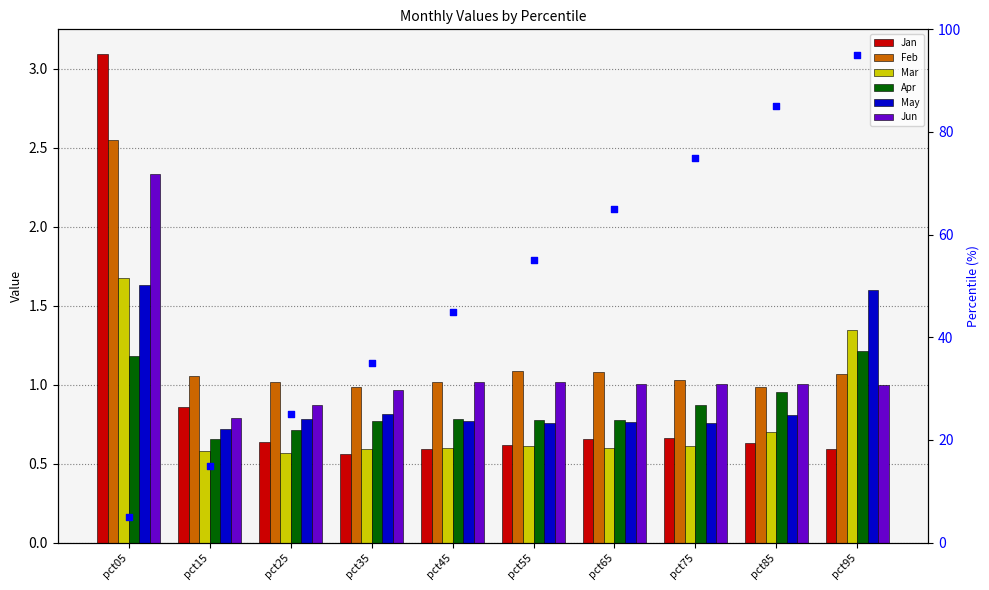

Is the value of Apr at pct95 greater than the value of Feb at pct55?

Yes